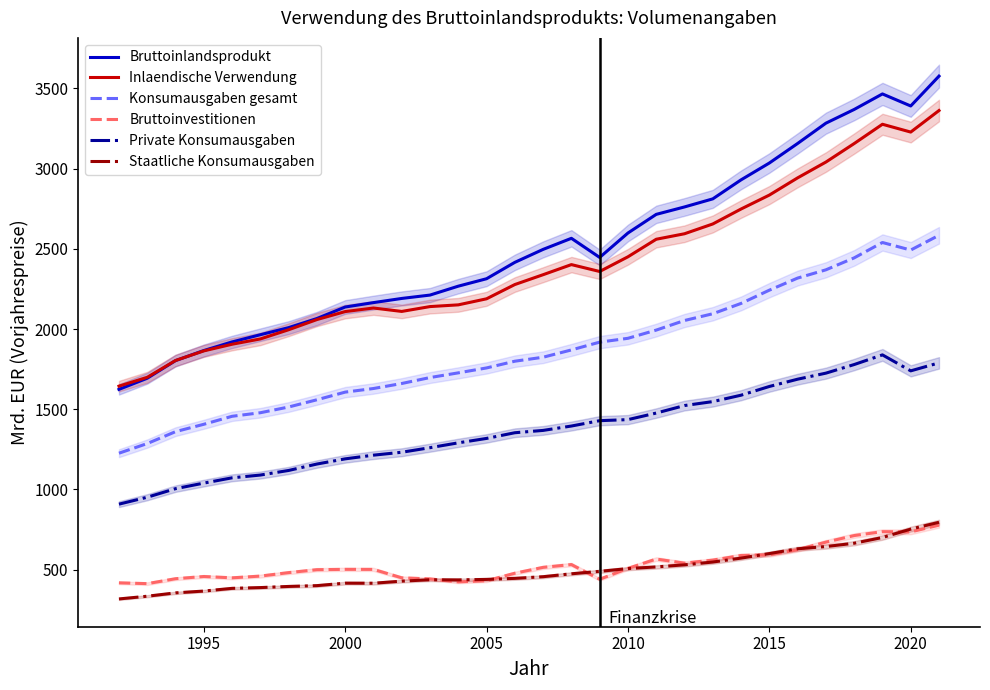

True or false: Konsumausgaben gesamt and Bruttoinlandsprodukt cross at least once.

False